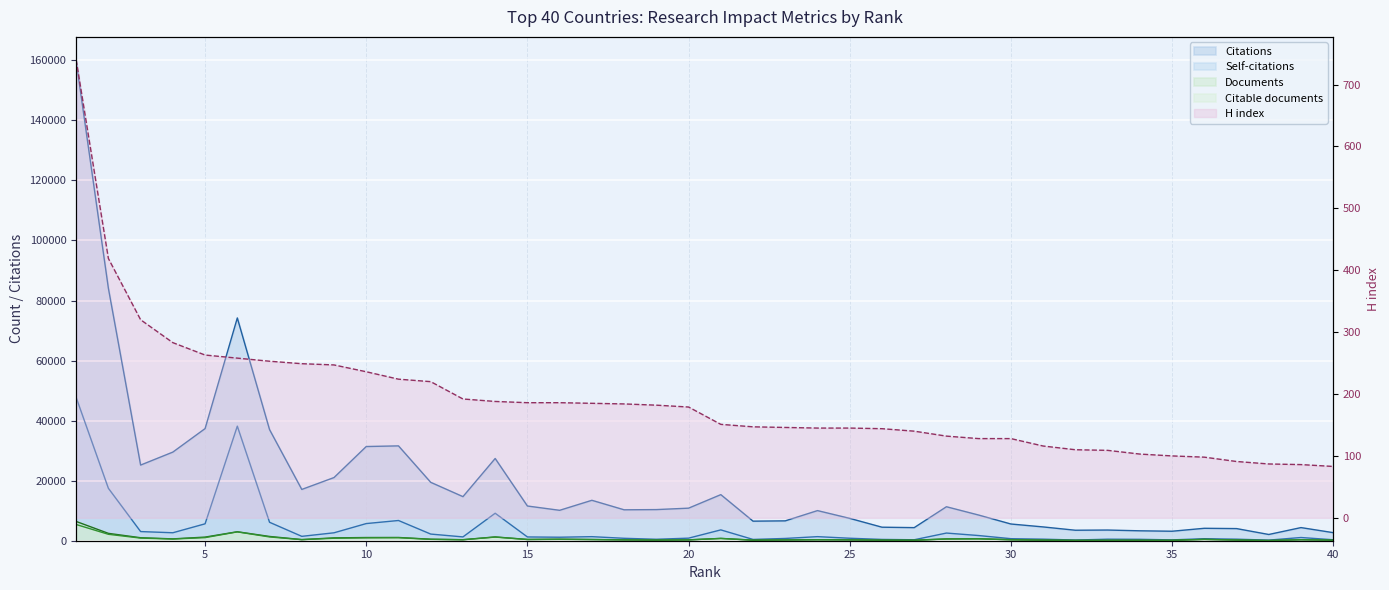

What is the sum of all Citations values?

792135